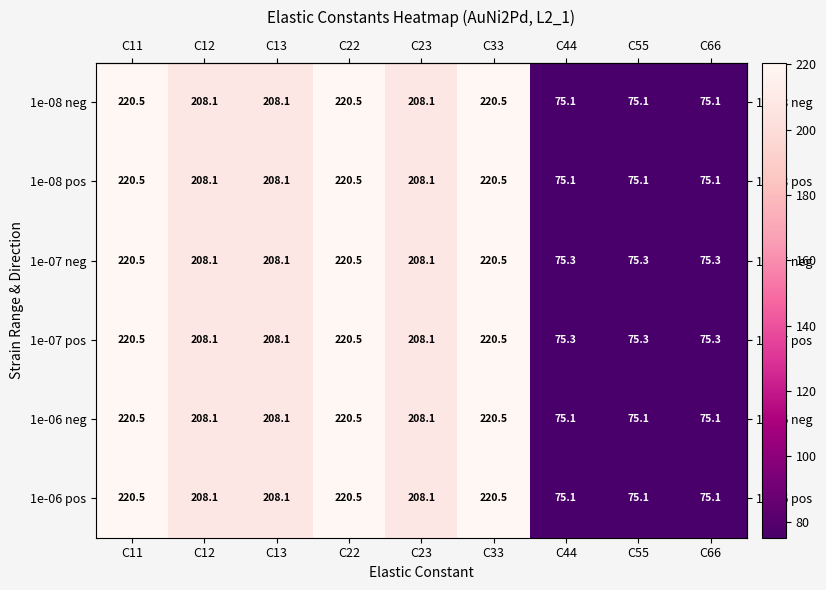

What is the sum of all 1e-08 neg values?

1511.1